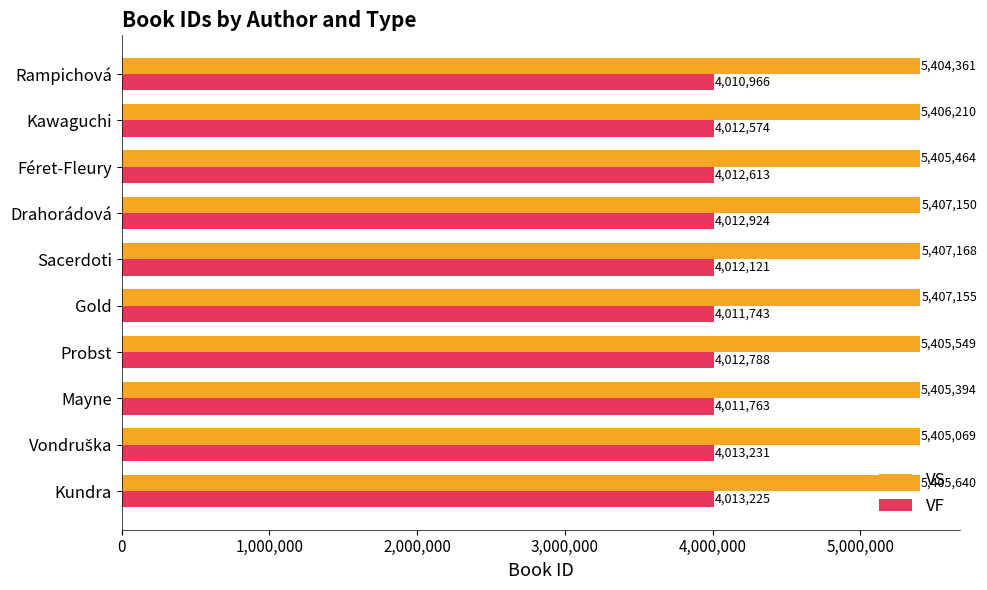

Which series has the largest total across all categories?

VS